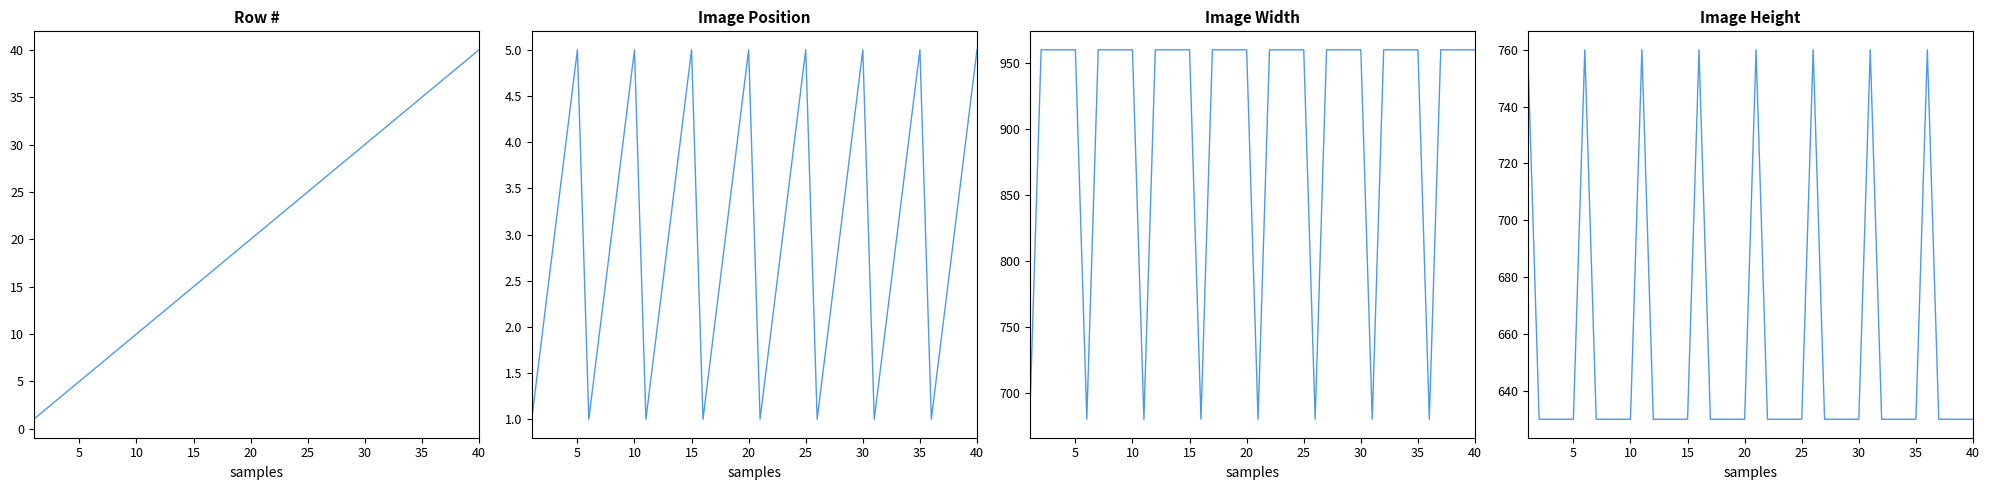

What is the lowest value of the Row # series?

1